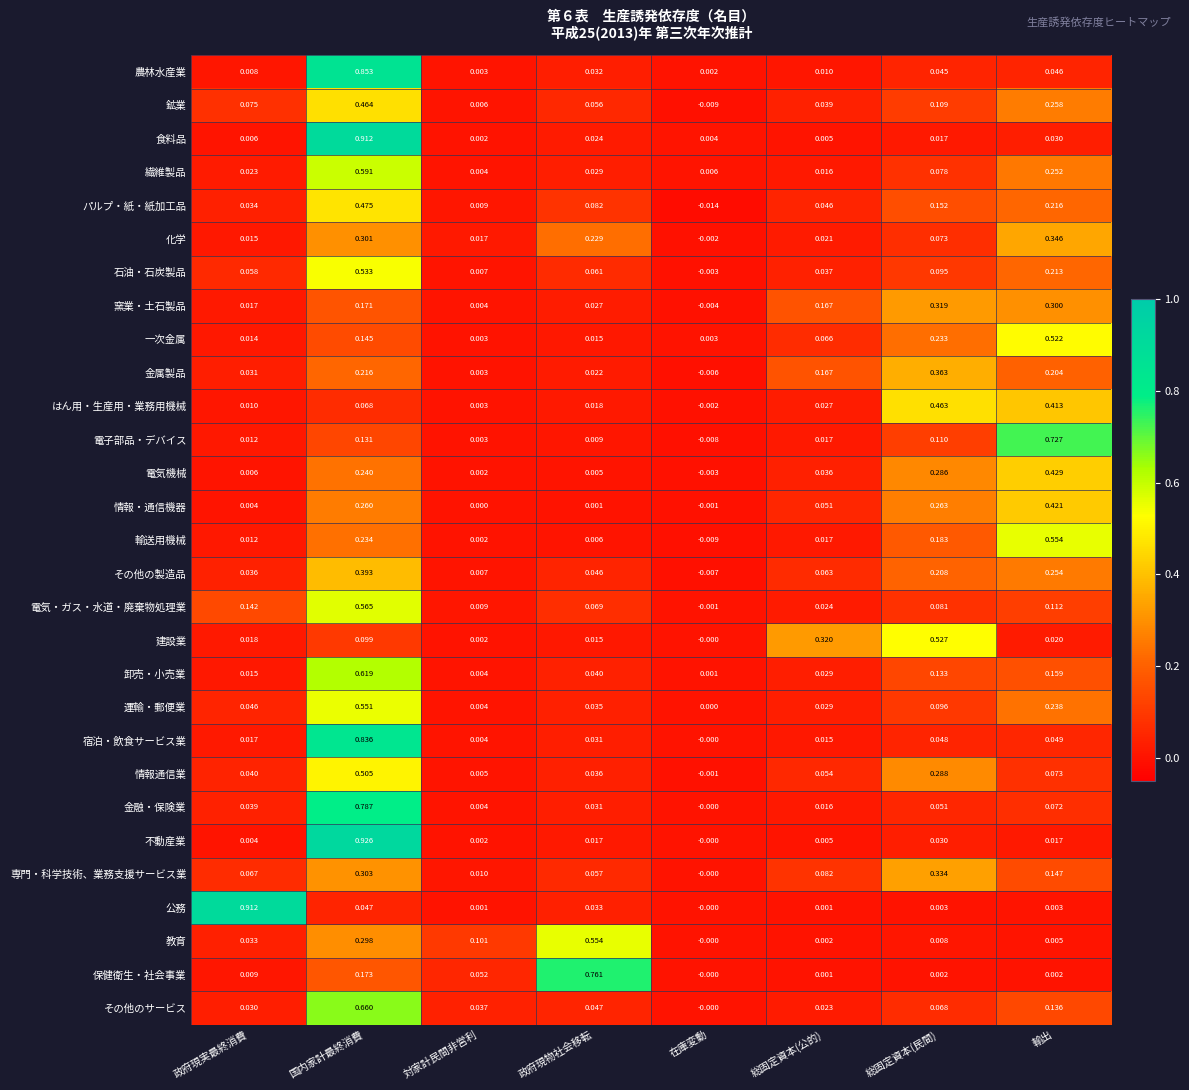

Which category has the lowest value across all series?

在庫変動